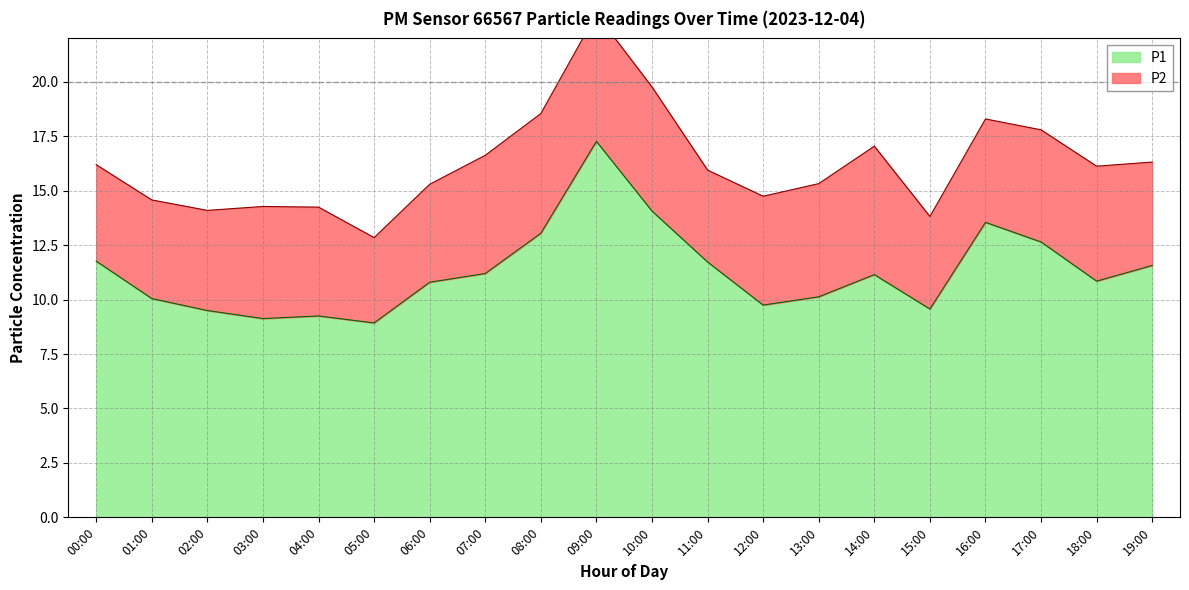

How many values are below 11?

10